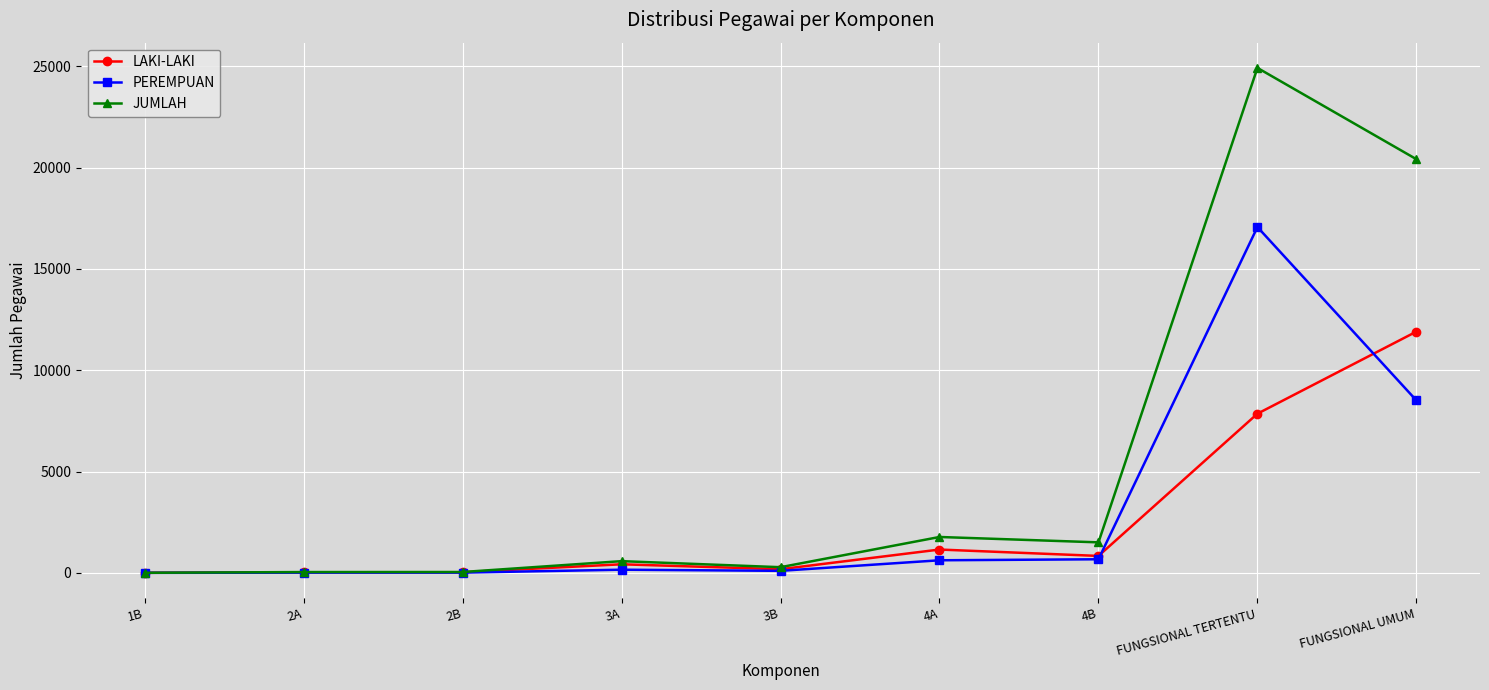

True or false: PEREMPUAN has a value of 5520 at FUNGSIONAL UMUM.

False